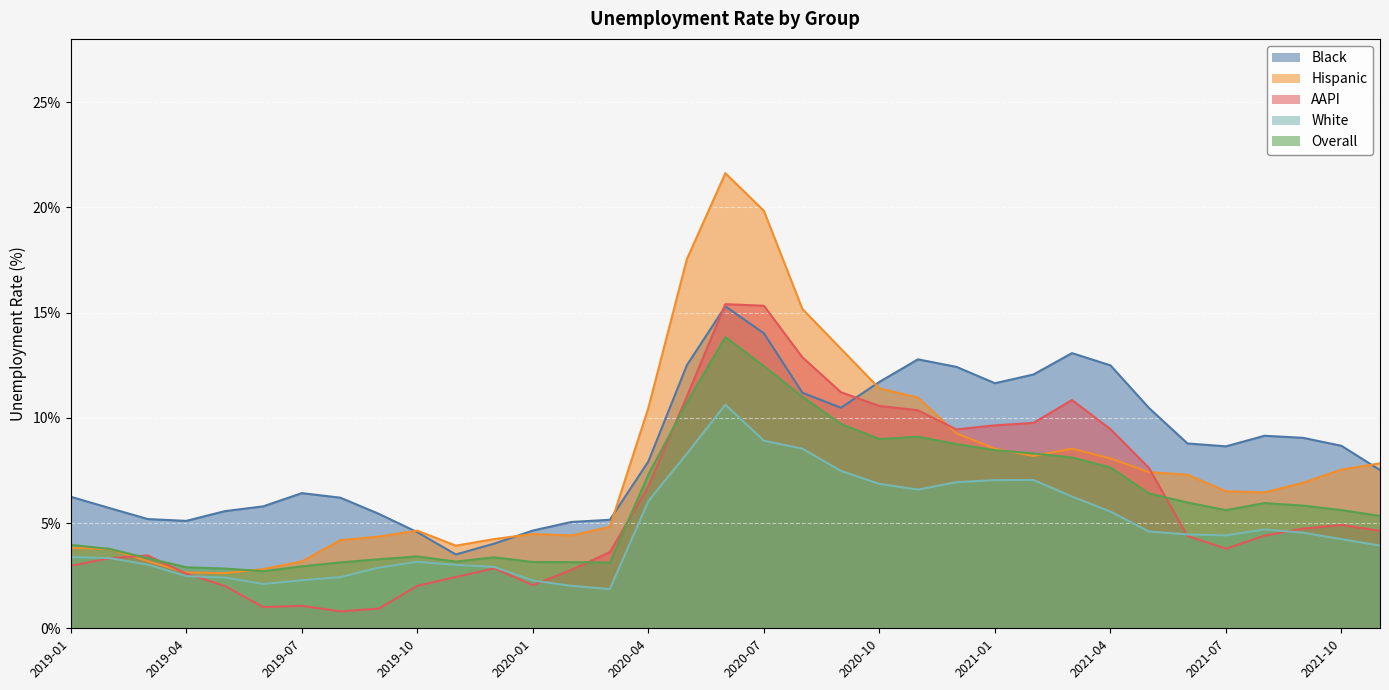

At which label does Overall first exceed 5?

2020-04